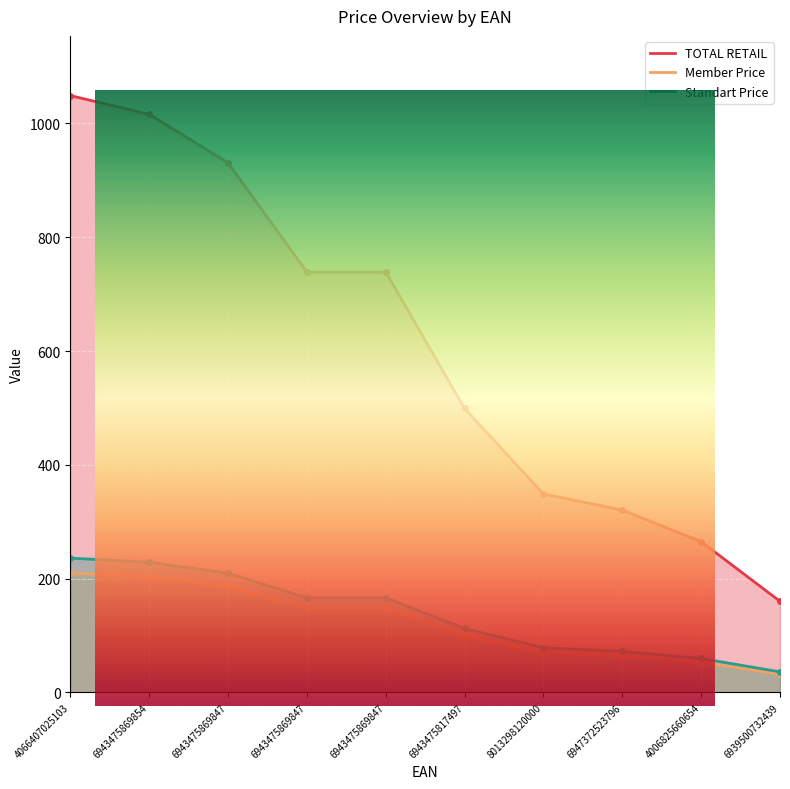

What is the average value of the TOTAL RETAIL series?

606.6